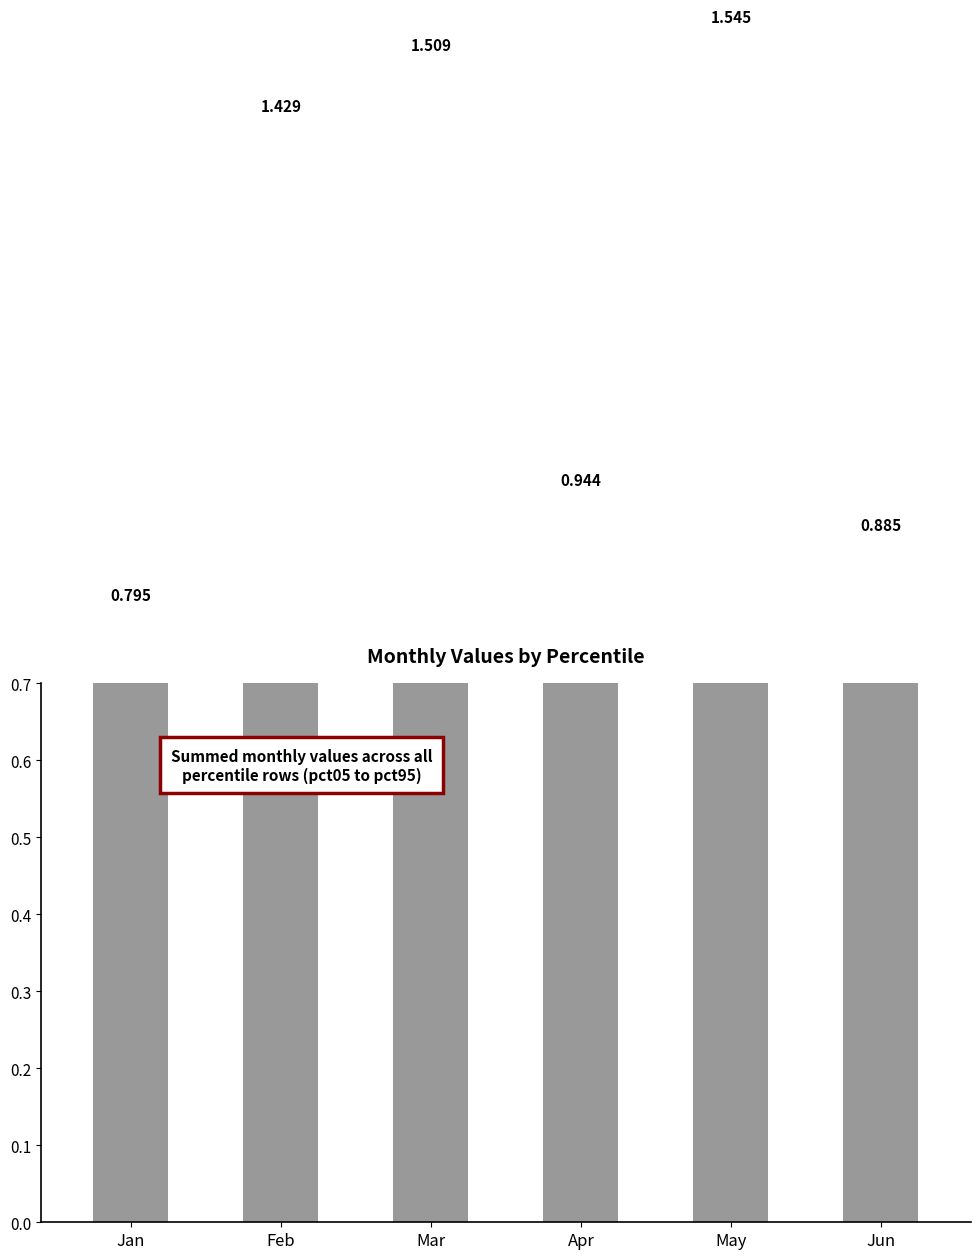

Which category has the highest value across all series?

May